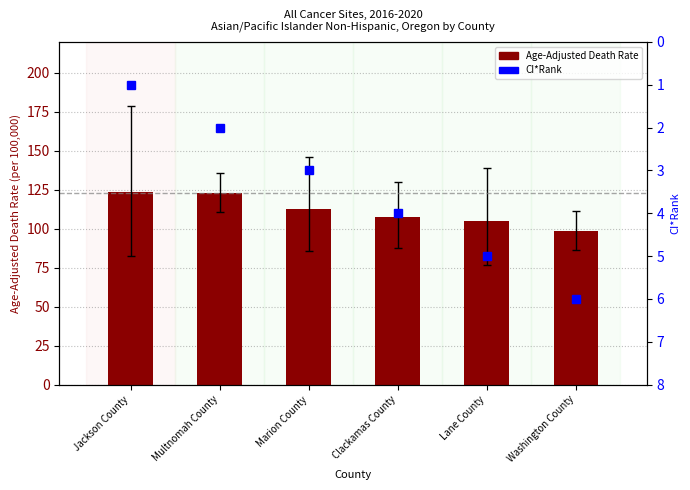

True or false: Age-Adjusted Death Rate has a value of 107.3 at Clackamas County.

True